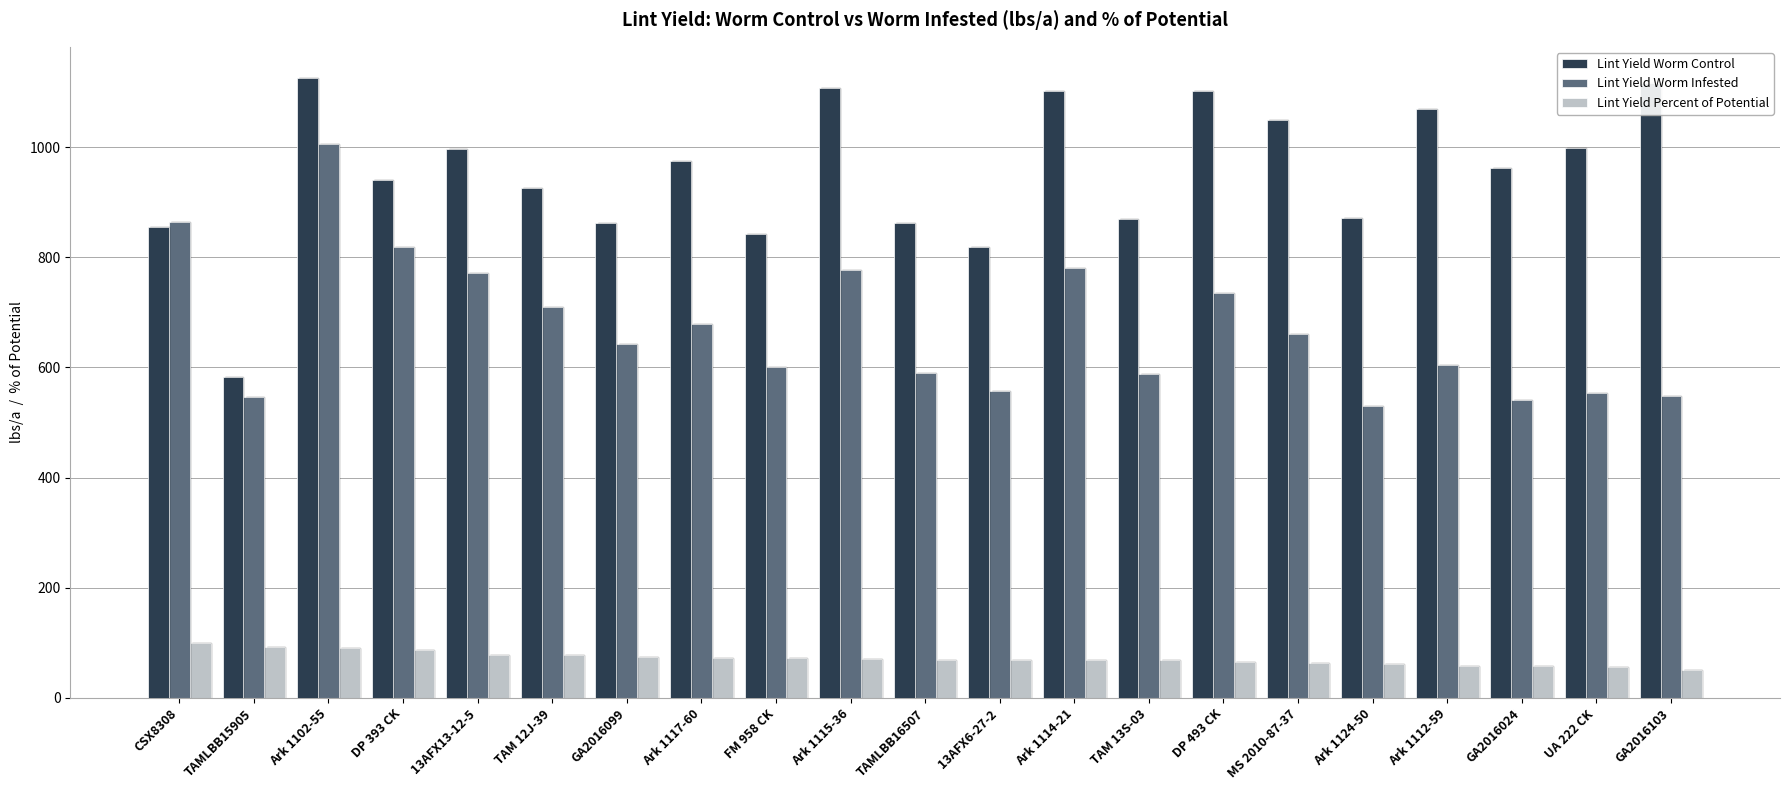

What is the label of the 10th bar from the right?

13AFX6-27-2